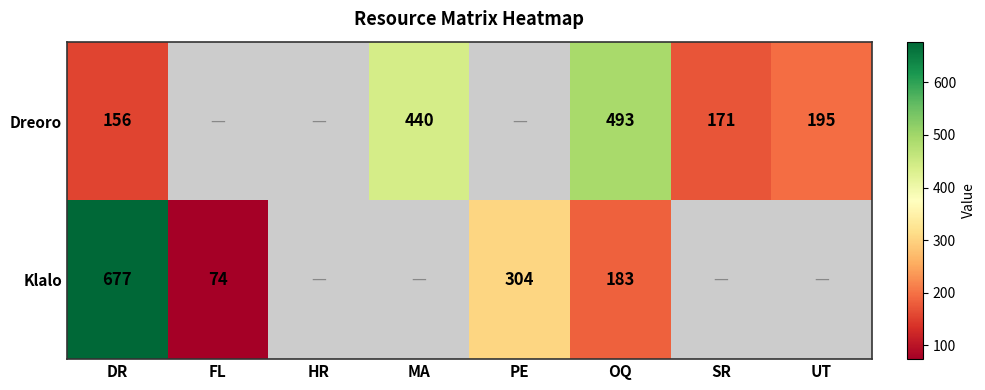

What is the sum of the Klalo values at FL and DR?

751